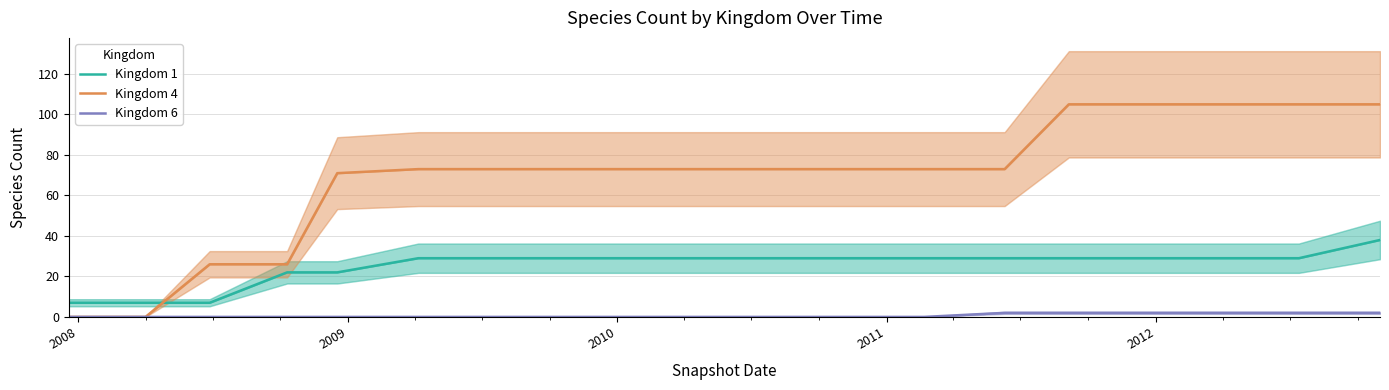

What is the difference between the second highest and second lowest values in the Kingdom 6 series?

2